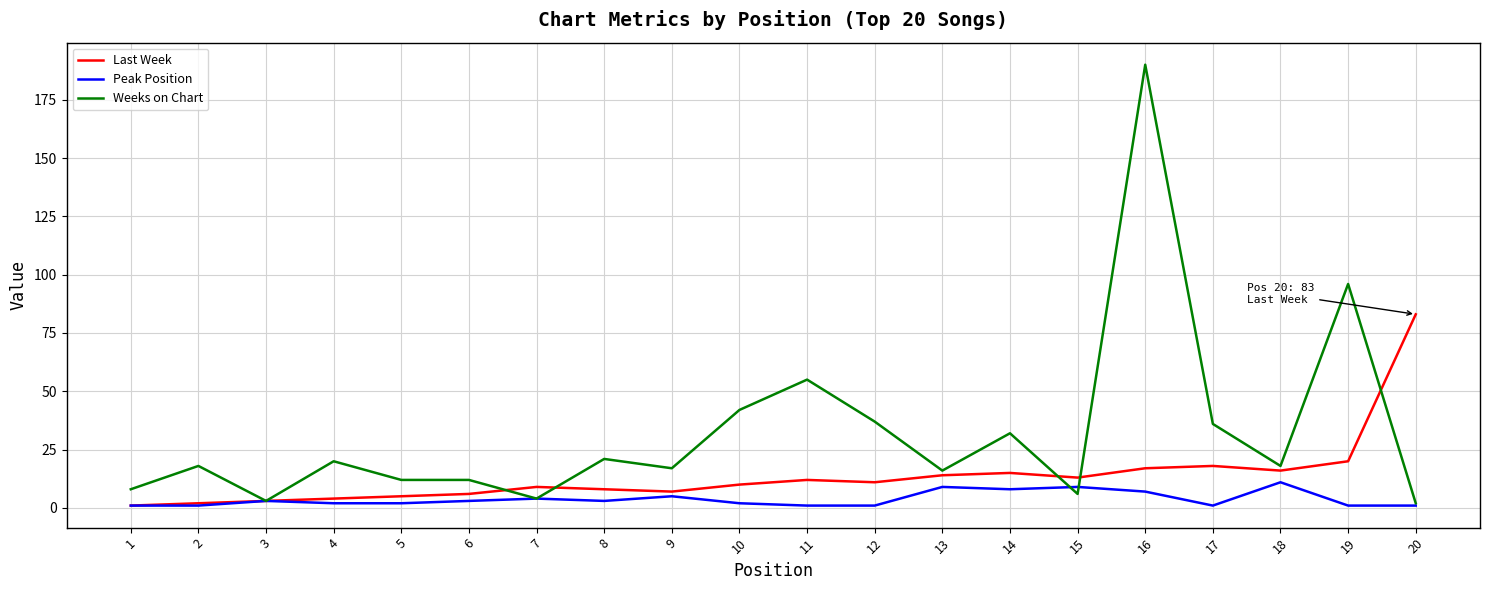

Reading left to right, extract all data points from this chart.

Last Week: 1	2	3	4	5	6	9	8	7	10	12	11	14	15	13	17	18	16	20	83
Peak Position: 1	1	3	2	2	3	4	3	5	2	1	1	9	8	9	7	1	11	1	1
Weeks on Chart: 8	18	3	20	12	12	4	21	17	42	55	37	16	32	6	190	36	18	96	2